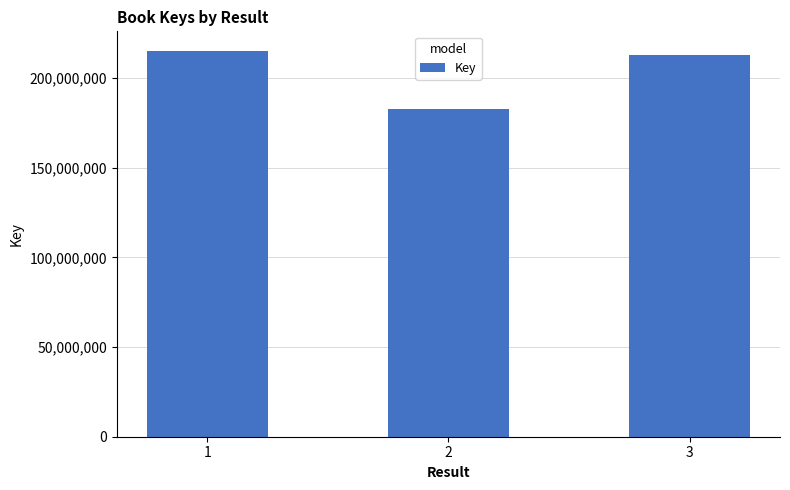

Which label corresponds to the smallest value in the chart?

2